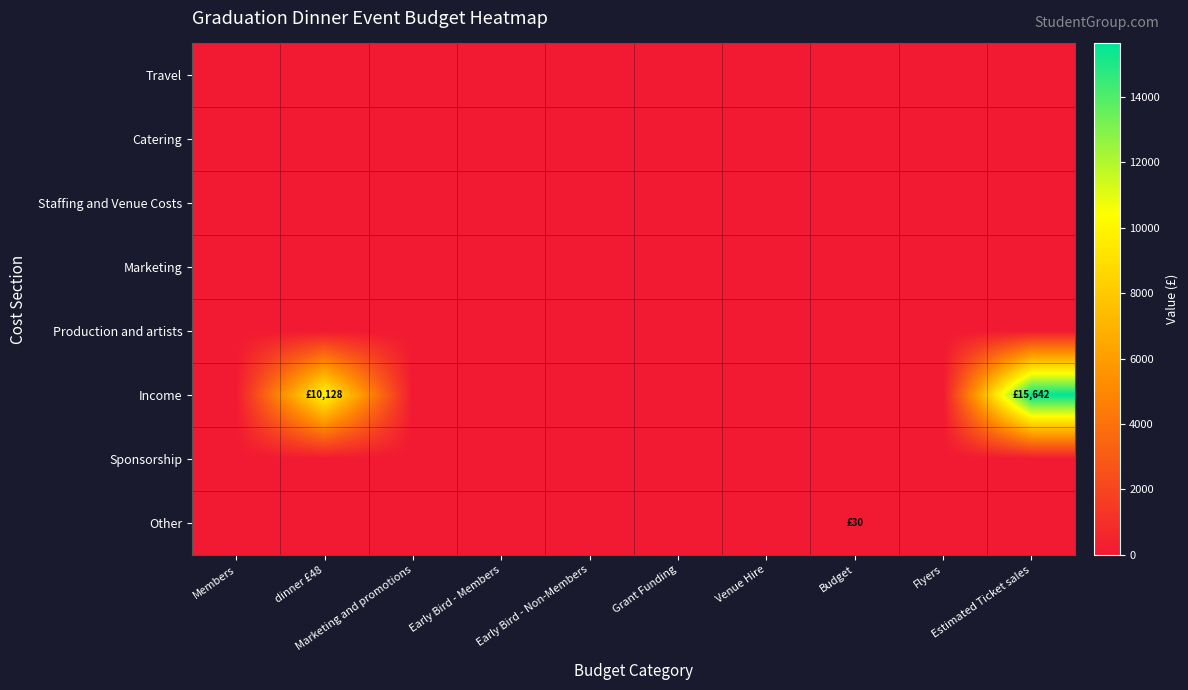

Reading right to left, transcribe all the data shown in this chart.

Travel: Estimated Ticket sales=0	Flyers=0	Budget=0	Venue Hire=0	Grant Funding=0	Early Bird - Non-Members=0	Early Bird - Members=0	Marketing and promotions=0	dinner £48=0	Members=0
Catering: Estimated Ticket sales=0	Flyers=0	Budget=0	Venue Hire=0	Grant Funding=0	Early Bird - Non-Members=0	Early Bird - Members=0	Marketing and promotions=0	dinner £48=0	Members=0
Staffing and Venue Costs: Estimated Ticket sales=0	Flyers=0	Budget=0	Venue Hire=0	Grant Funding=0	Early Bird - Non-Members=0	Early Bird - Members=0	Marketing and promotions=0	dinner £48=0	Members=0
Marketing: Estimated Ticket sales=0	Flyers=0	Budget=0	Venue Hire=0	Grant Funding=0	Early Bird - Non-Members=0	Early Bird - Members=0	Marketing and promotions=0	dinner £48=0	Members=0
Production and artists: Estimated Ticket sales=0	Flyers=0	Budget=0	Venue Hire=0	Grant Funding=0	Early Bird - Non-Members=0	Early Bird - Members=0	Marketing and promotions=0	dinner £48=0	Members=0
Income: Estimated Ticket sales=15642	Flyers=0	Budget=0	Venue Hire=0	Grant Funding=0	Early Bird - Non-Members=0	Early Bird - Members=0	Marketing and promotions=0	dinner £48=10128	Members=0
Sponsorship: Estimated Ticket sales=0	Flyers=0	Budget=0	Venue Hire=0	Grant Funding=0	Early Bird - Non-Members=0	Early Bird - Members=0	Marketing and promotions=0	dinner £48=0	Members=0
Other: Estimated Ticket sales=0	Flyers=0	Budget=30	Venue Hire=0	Grant Funding=0	Early Bird - Non-Members=0	Early Bird - Members=0	Marketing and promotions=0	dinner £48=0	Members=0